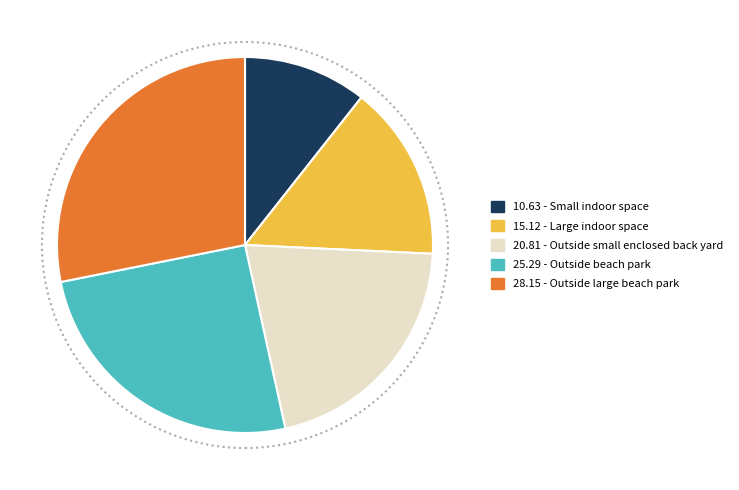

Is there a majority slice in this chart?

No